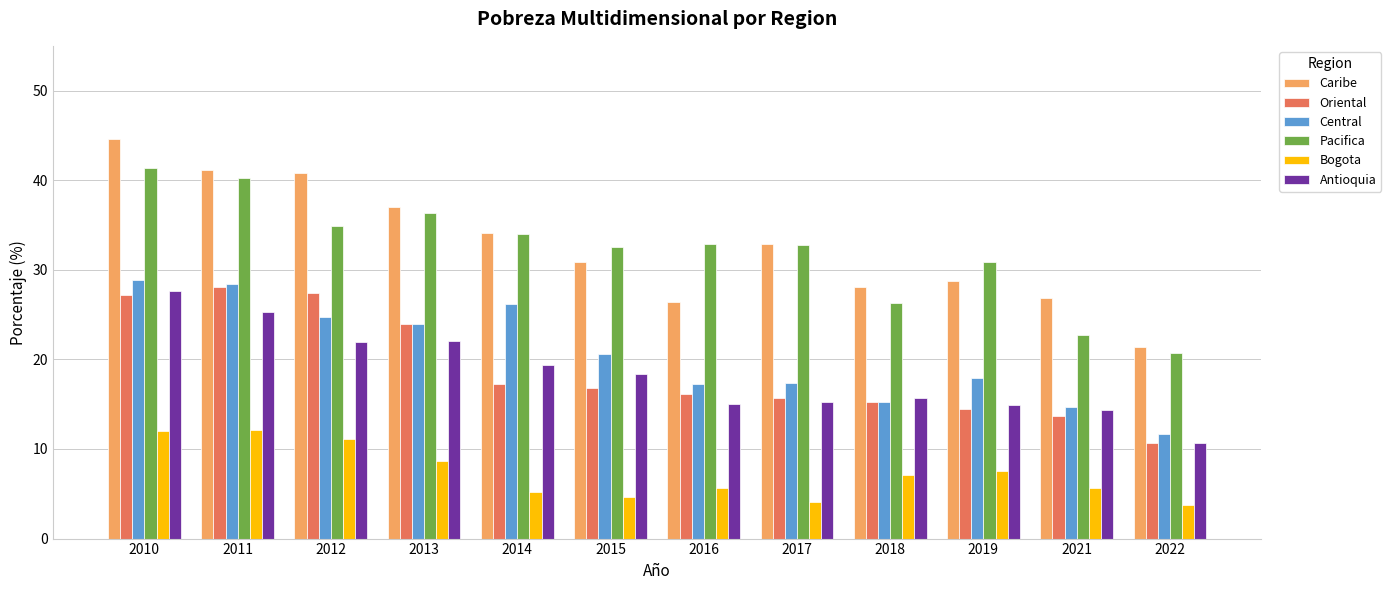

What is the approximate value of Bogota at 2011?

12.1